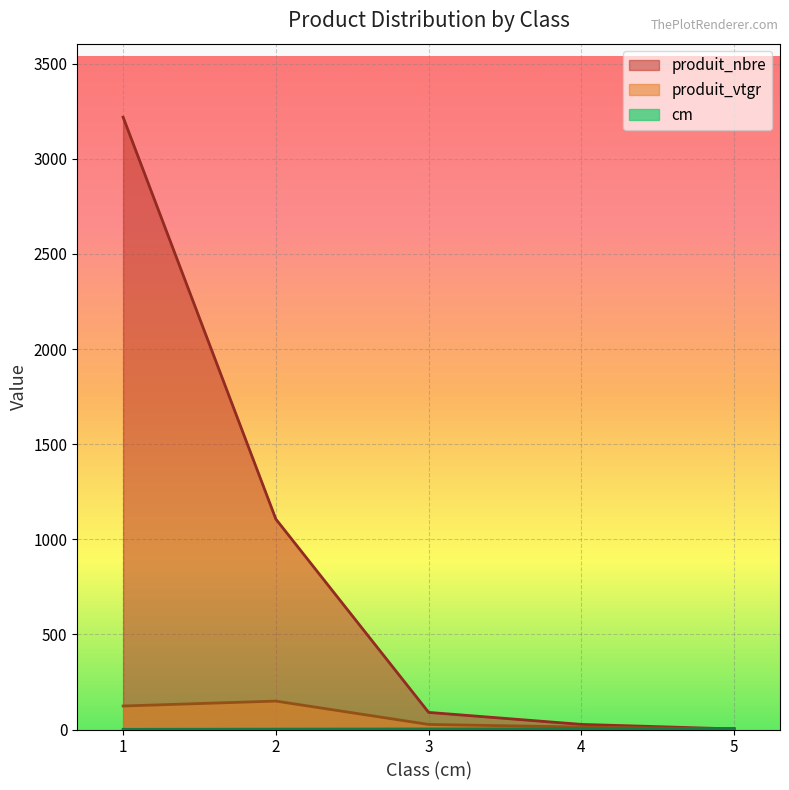

How many lines are shown in the chart?

3